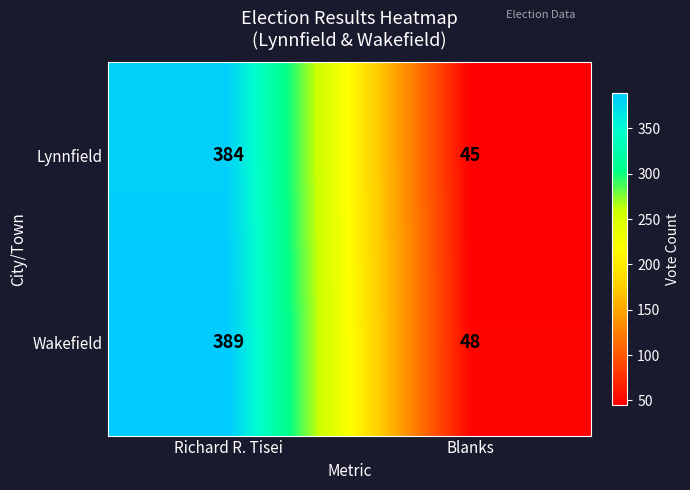

What is the spread (max minus min) of values at Richard R. Tisei?

5